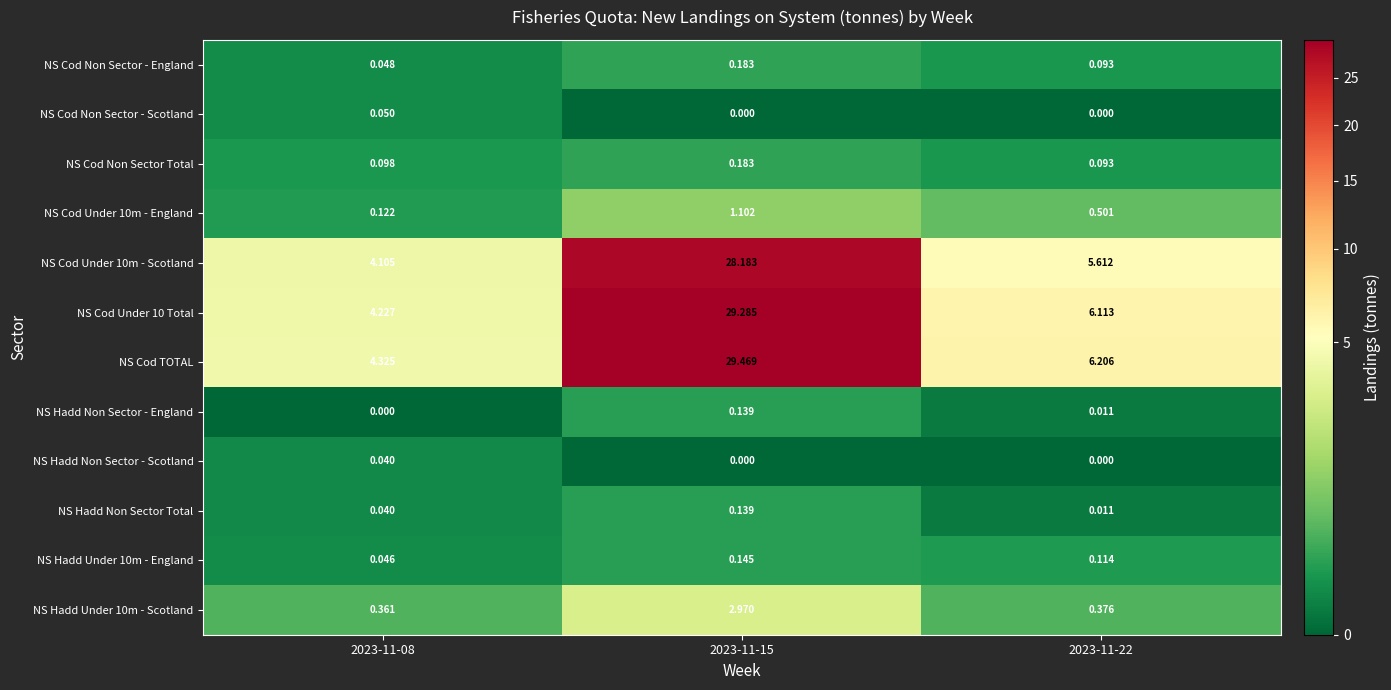

Which series has the widest spread of values?

NS Cod TOTAL